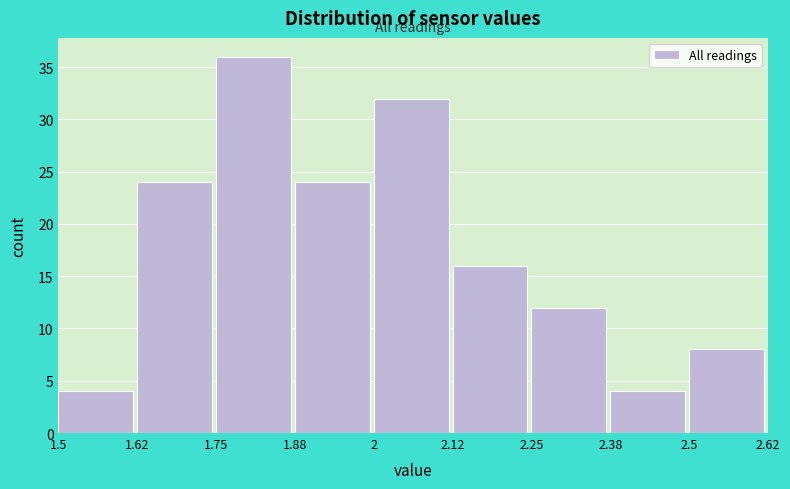

How tall is the bar that spans 2.25 to 2.38 on the x-axis? The values are not printed on the chart, so give them approximately, as read against the axis.

12